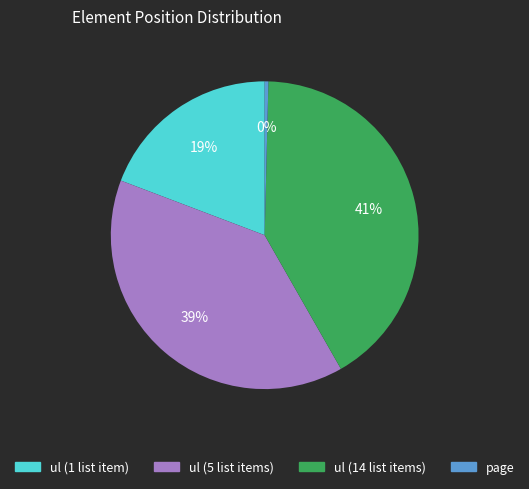

True or false: ul (1 list item) accounts for 19% of the total.

True